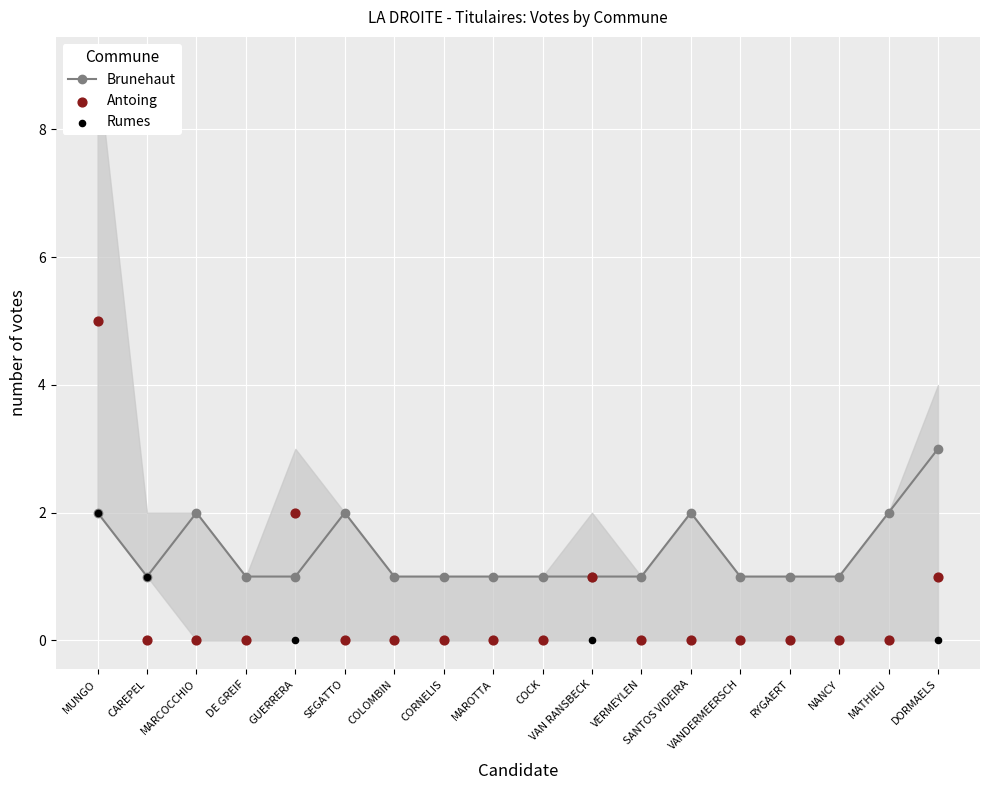

Which series reaches the minimum Y coordinate?

Antoing